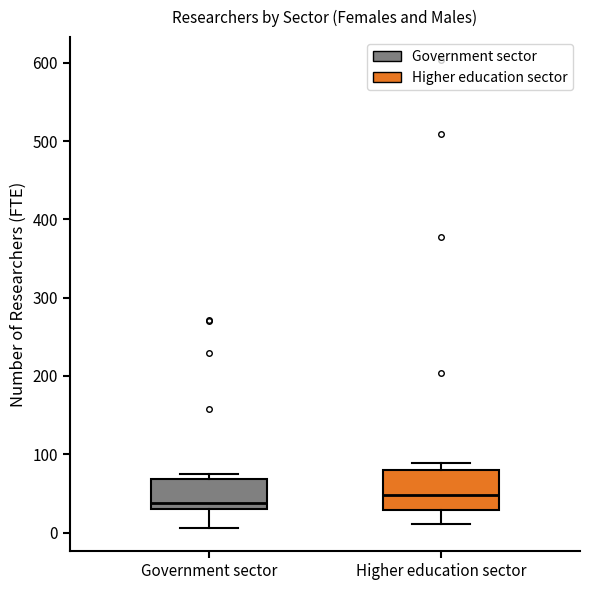

Which box has the lowest median line?

Government sector